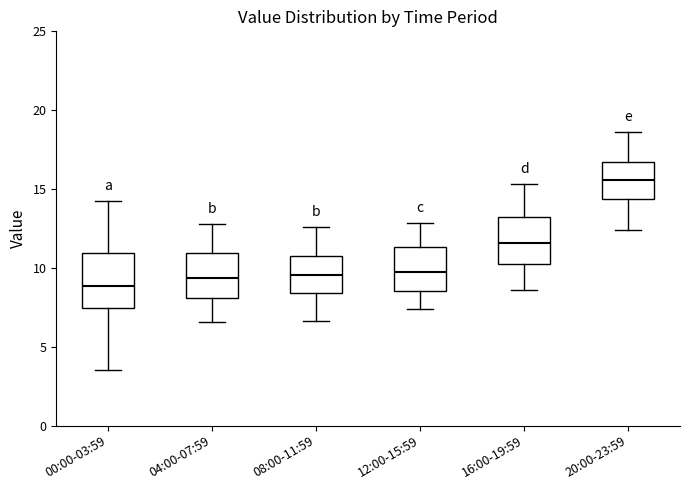

Reading left to right, read every box against the y-axis: the position of its median line, the range the box covers, and the ends of its whiskers. The values are not printed on the chart, so give them approximately, as read against the axis.

00:00-03:59: median 9.0, box 7.5 to 11.0, whiskers 3.5 to 14.0
04:00-07:59: median 9.5, box 8.0 to 11.0, whiskers 6.5 to 13.0
08:00-11:59: median 9.5, box 8.5 to 11.0, whiskers 6.5 to 12.5
12:00-15:59: median 10.0, box 8.5 to 11.5, whiskers 7.5 to 13.0
16:00-19:59: median 11.5, box 10.0 to 13.0, whiskers 8.5 to 15.5
20:00-23:59: median 15.5, box 14.5 to 16.5, whiskers 12.5 to 18.5